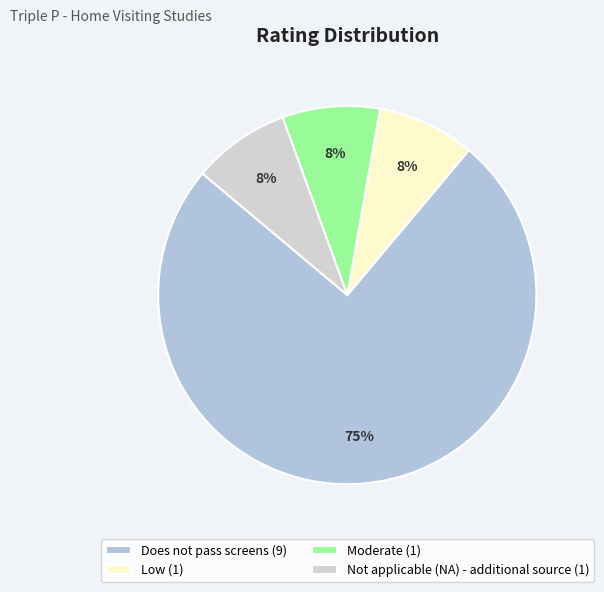

Which category has the smallest portion of the pie?

Low